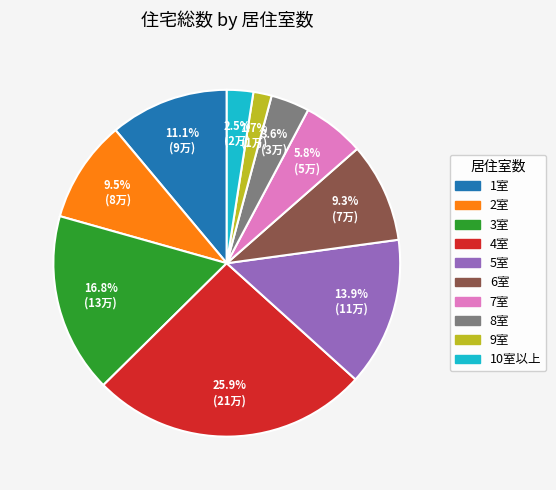

Combined, do 2室 and 5室 account for over 50%?

No